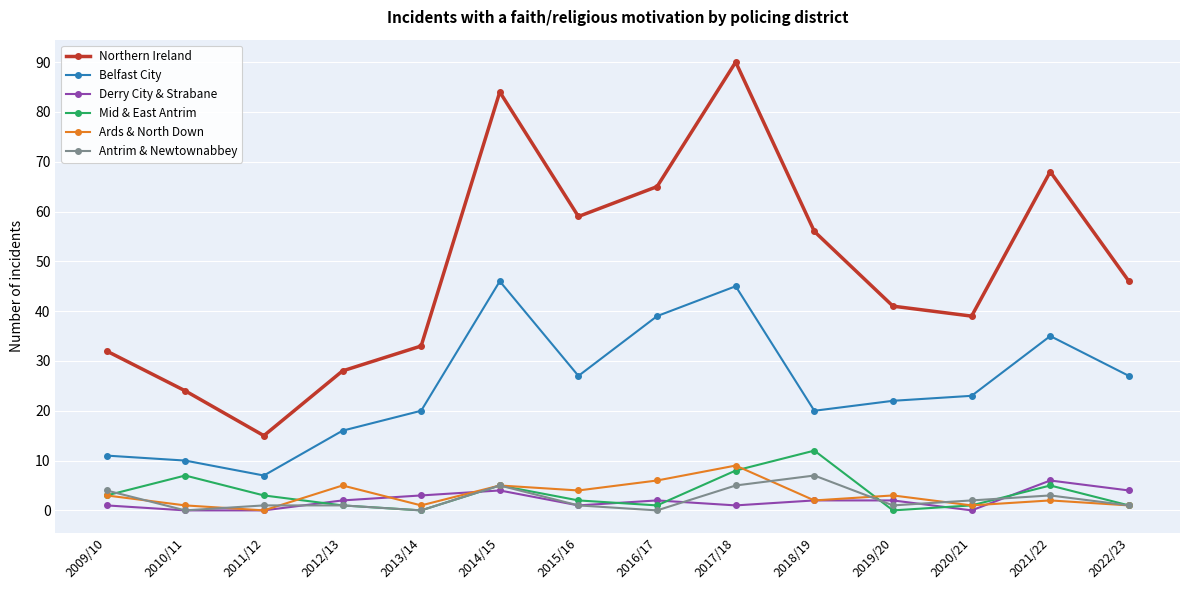

True or false: Derry City & Strabane and Belfast City cross at least once.

False